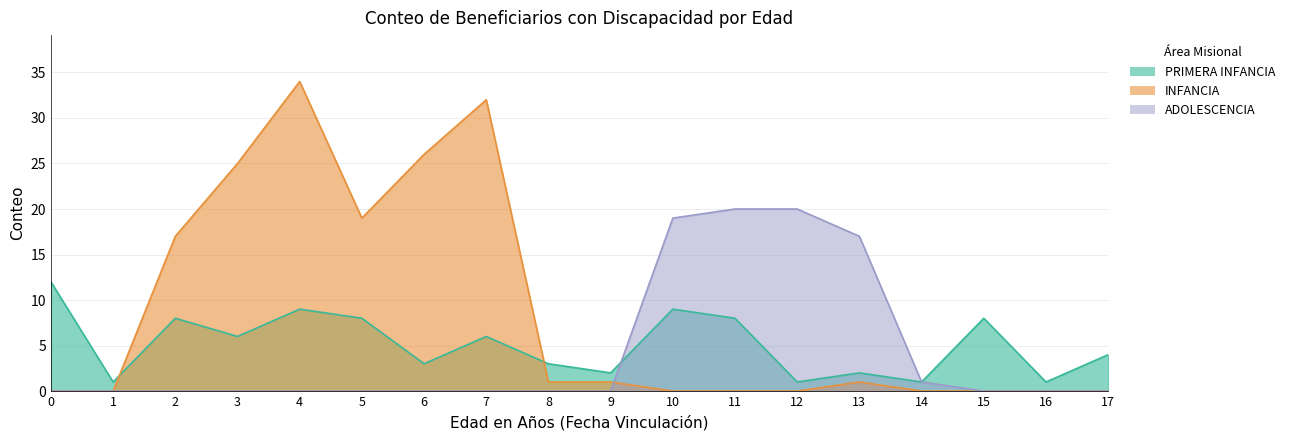

True or false: ADOLESCENCIA has a value of -6 at 8.

False